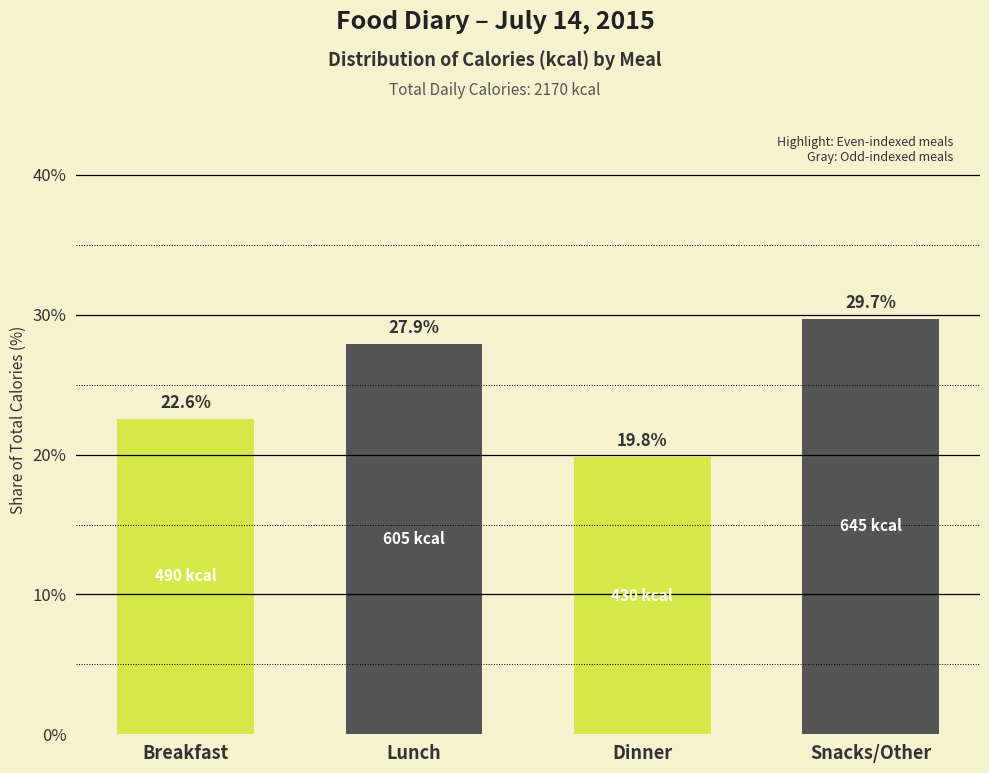

Reading left to right, extract all data points from this chart.

Breakfast=22.6	Lunch=27.9	Dinner=19.8	Snacks/Other=29.7